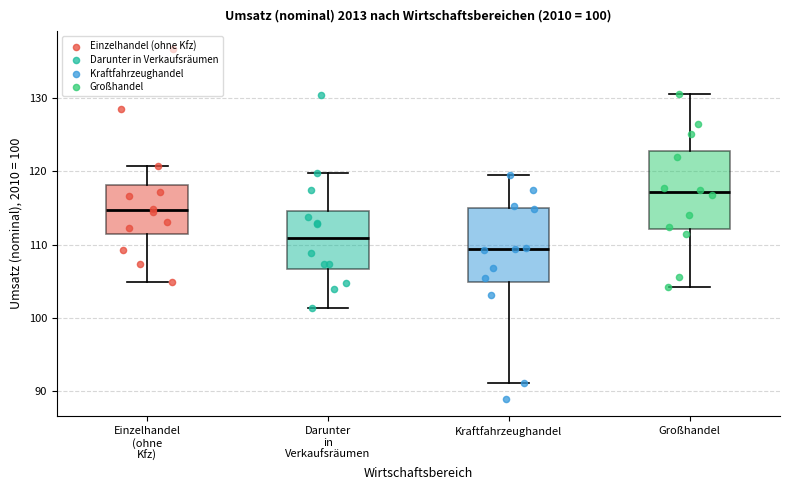

Which box's median line is the lowest?

Kraftfahrzeughandel